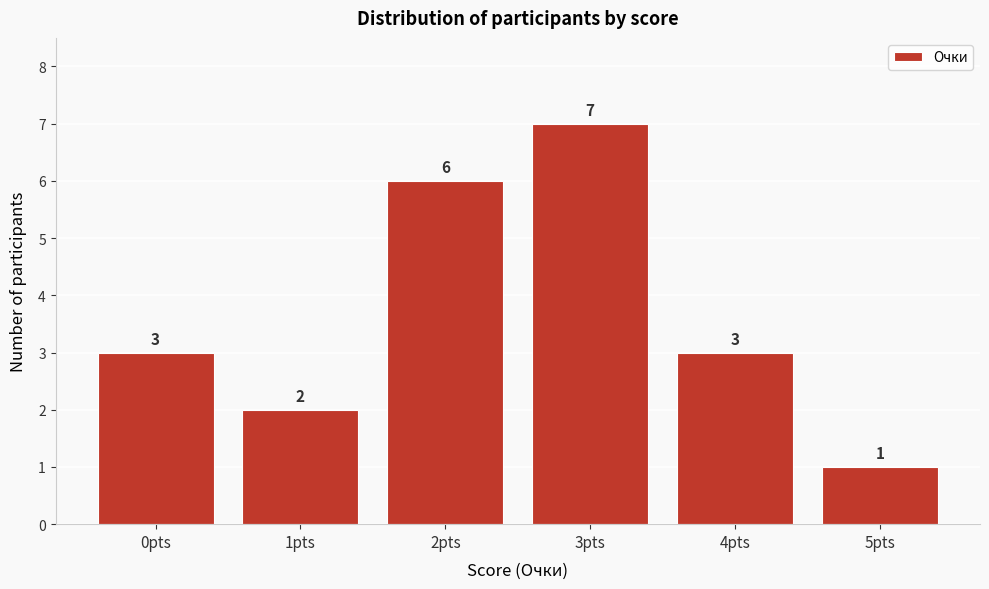

Reading left to right, transcribe all the data shown in this chart.

3	2	6	7	3	1